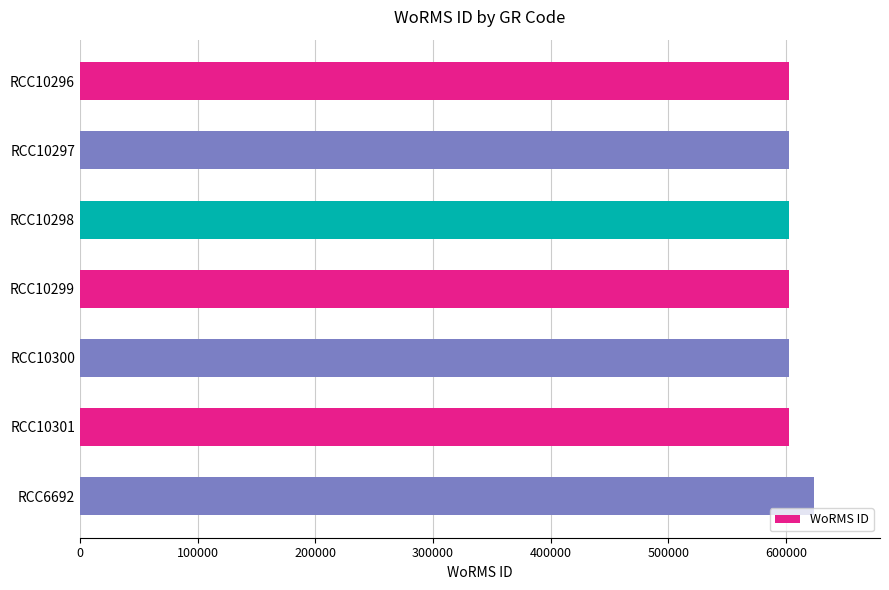

What is the difference between the maximum and minimum values?

21115